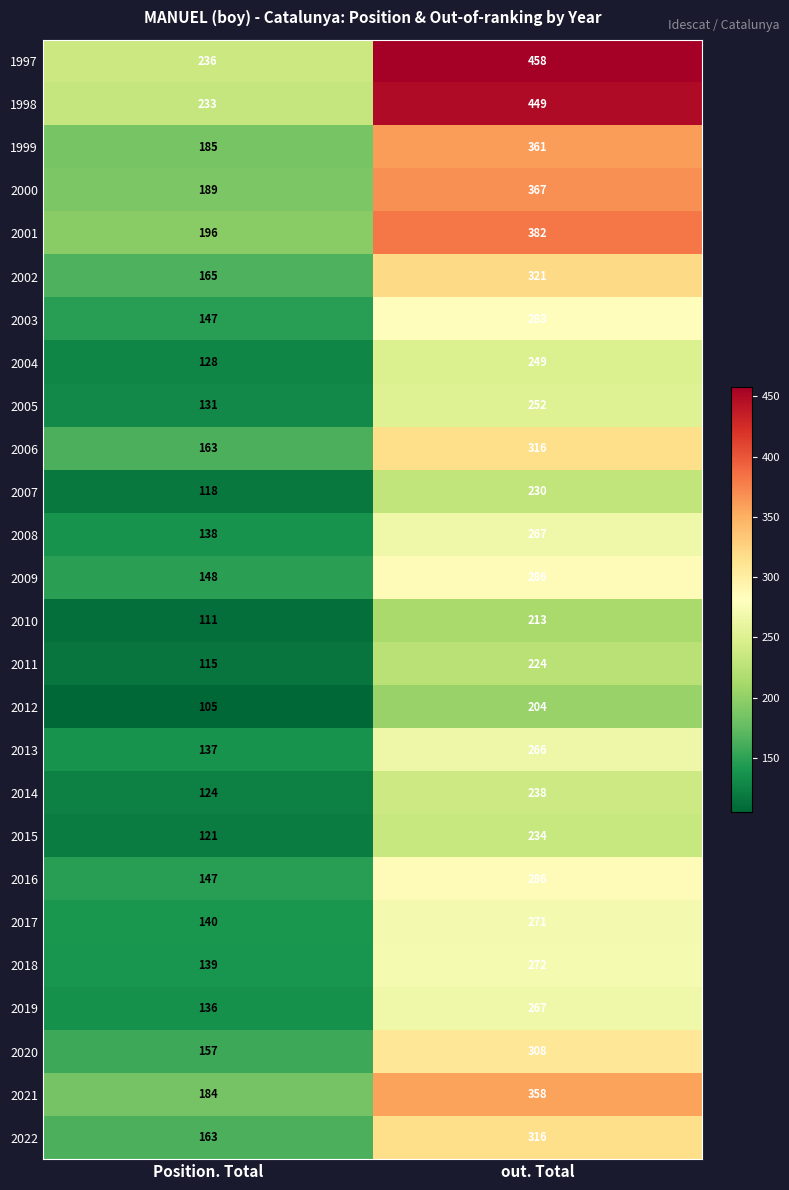

What is the sum of the 2009 values at out. Total and Position. Total?

434